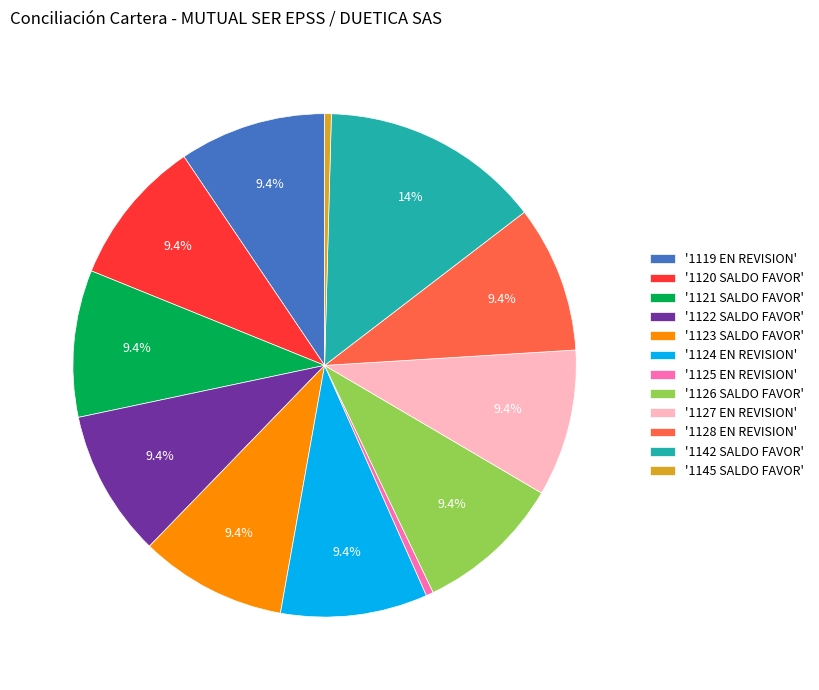

Is there any slice that represents more than half of the pie?

No